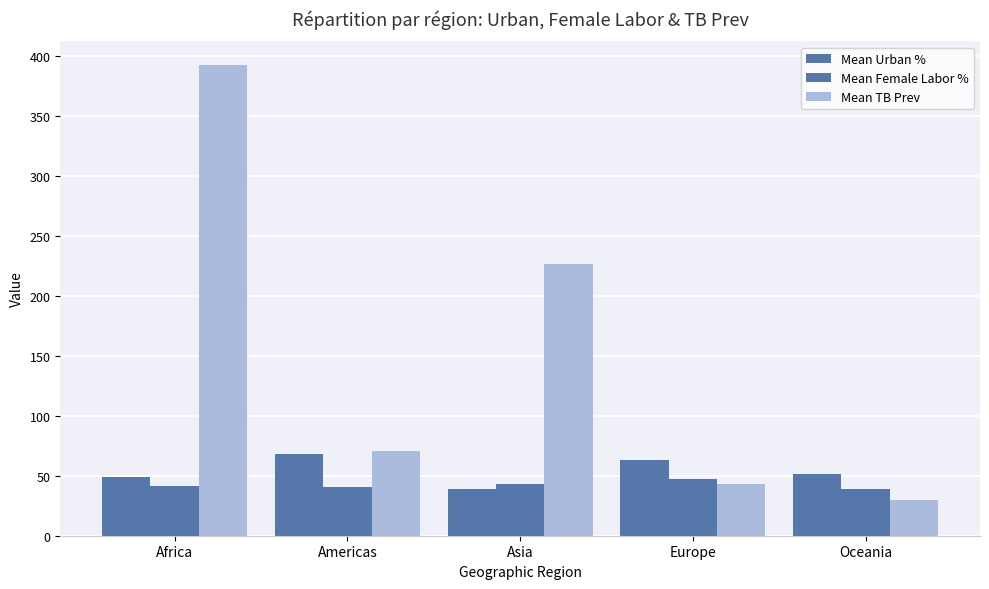

Count the number of data series in this chart.

3